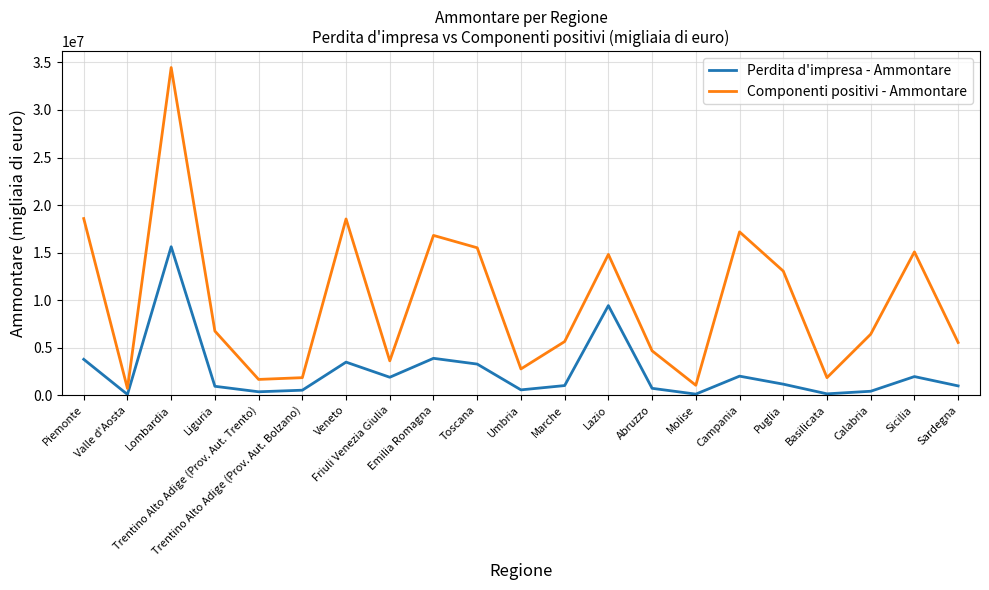

Which series has the largest range (max minus min)?

Componenti positivi - Ammontare